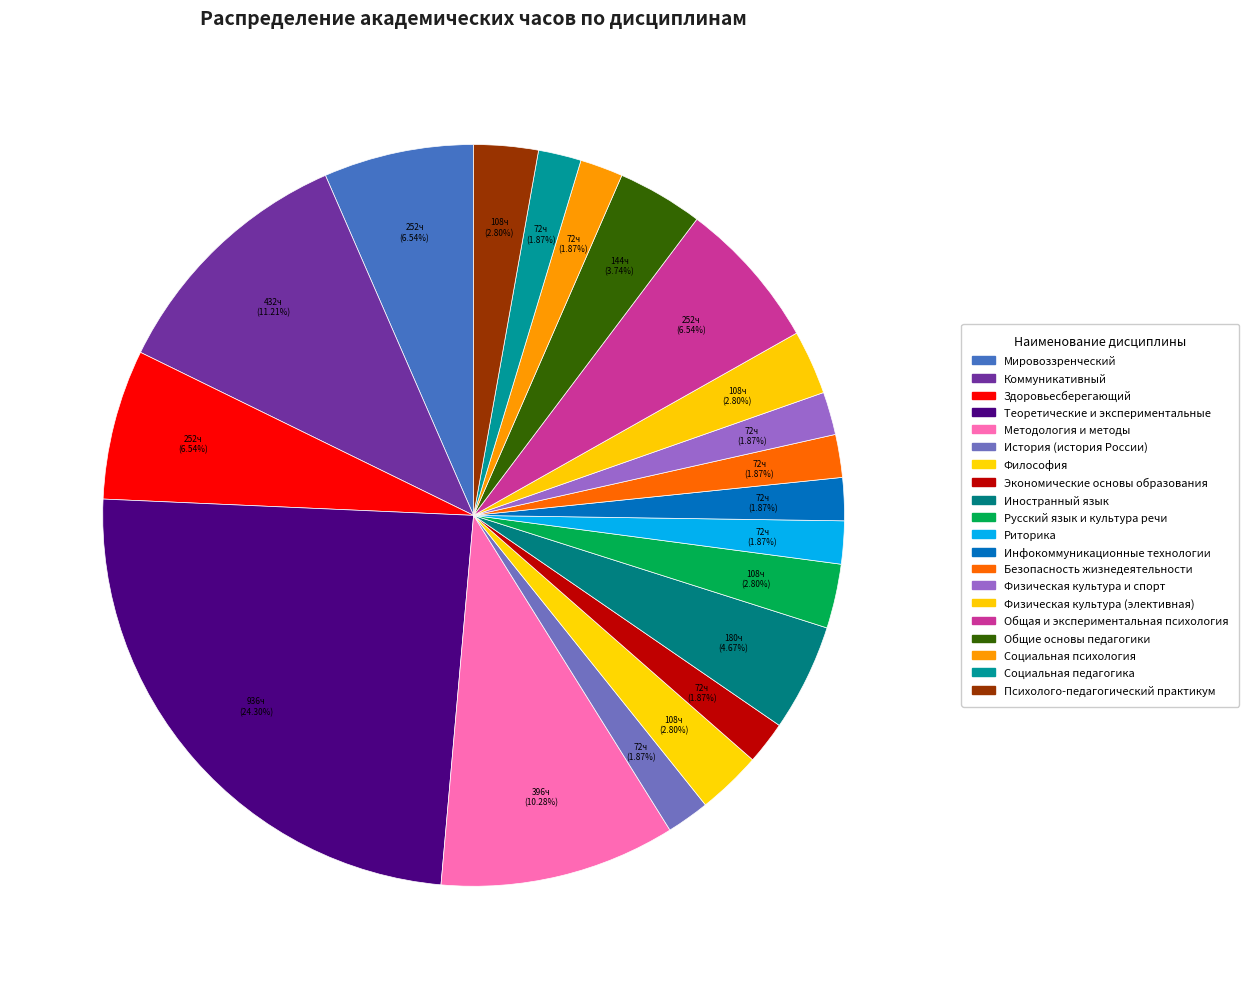

How many segments does this pie chart have?

20